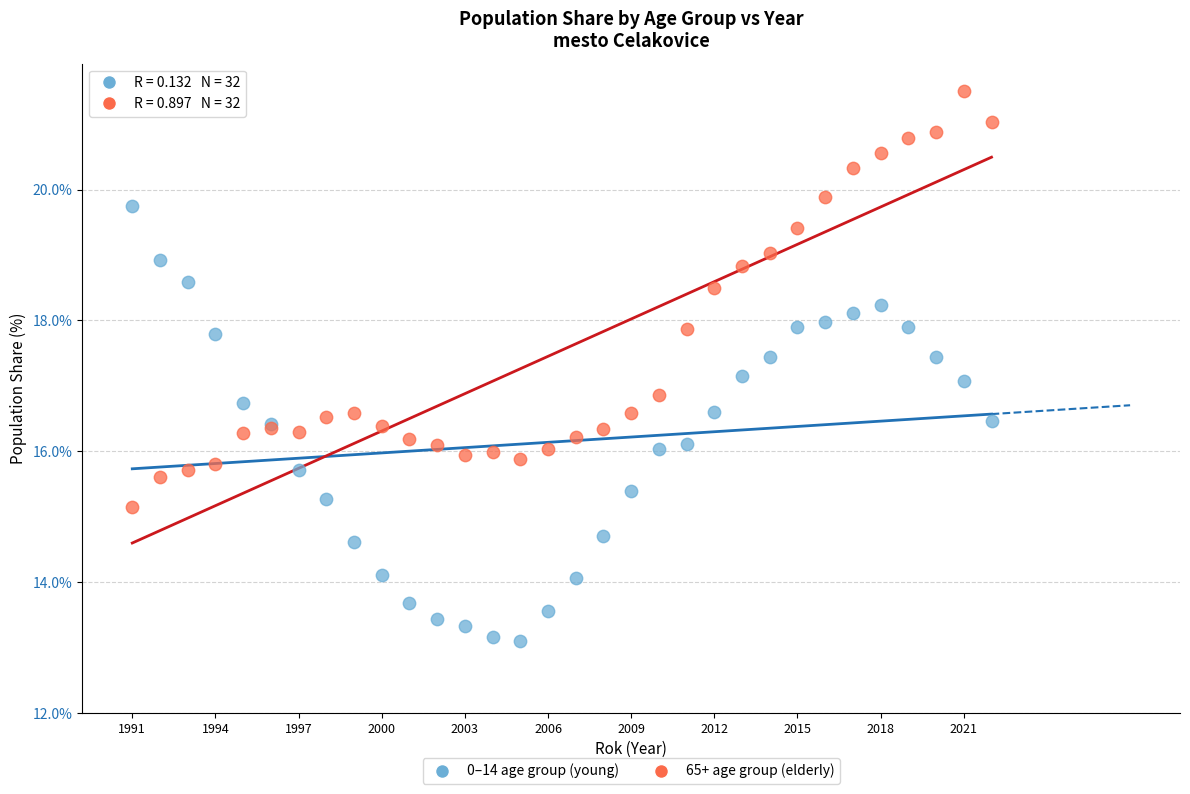

Which series has the widest spread of Y values?

0–14 age group (young)